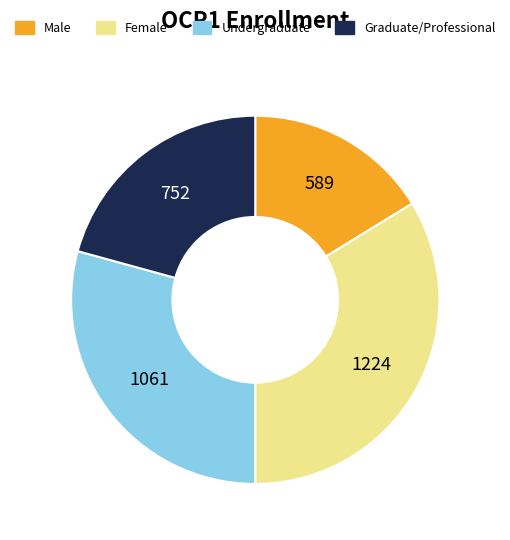

Rank the categories by value from highest to lowest.

Female, Undergraduate, Graduate/Professional, Male